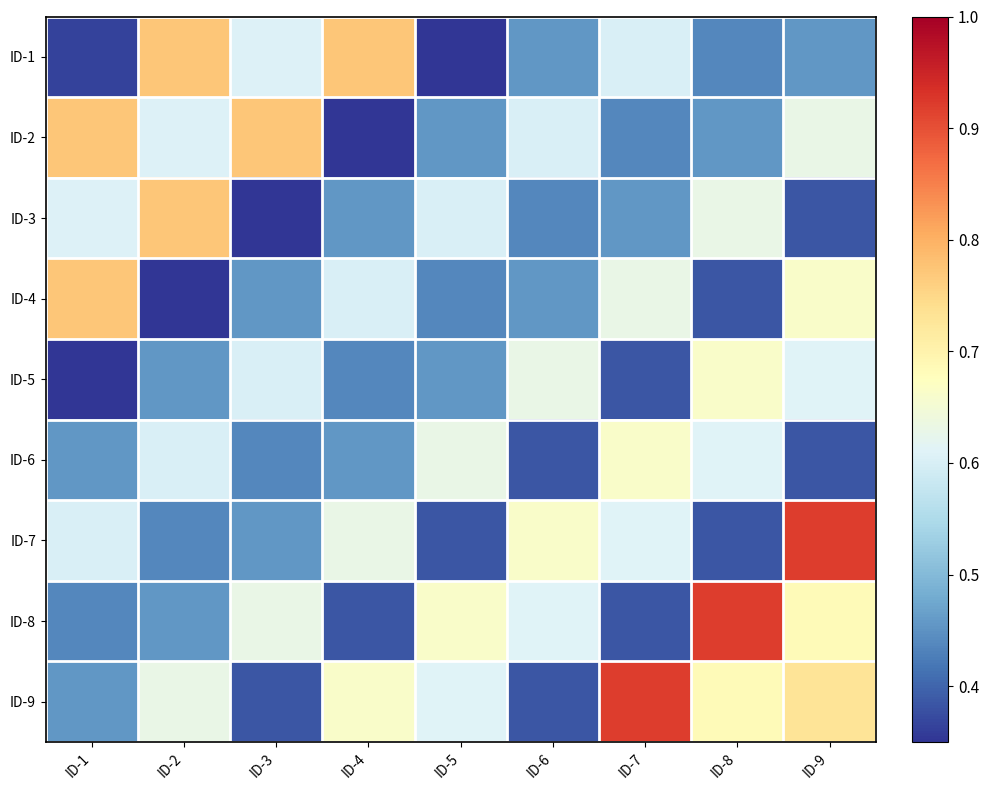

Reading right to left, what are all the values shown in this chart?

ID-1: ID-9=0.5	ID-8=0.4	ID-7=0.6	ID-6=0.5	ID-5=0.3	ID-4=0.8	ID-3=0.6	ID-2=0.8	ID-1=0.4
ID-2: ID-9=0.6	ID-8=0.5	ID-7=0.4	ID-6=0.6	ID-5=0.5	ID-4=0.3	ID-3=0.8	ID-2=0.6	ID-1=0.8
ID-3: ID-9=0.4	ID-8=0.6	ID-7=0.5	ID-6=0.4	ID-5=0.6	ID-4=0.5	ID-3=0.3	ID-2=0.8	ID-1=0.6
ID-4: ID-9=0.7	ID-8=0.4	ID-7=0.6	ID-6=0.5	ID-5=0.4	ID-4=0.6	ID-3=0.5	ID-2=0.3	ID-1=0.8
ID-5: ID-9=0.6	ID-8=0.7	ID-7=0.4	ID-6=0.6	ID-5=0.5	ID-4=0.4	ID-3=0.6	ID-2=0.5	ID-1=0.3
ID-6: ID-9=0.4	ID-8=0.6	ID-7=0.7	ID-6=0.4	ID-5=0.6	ID-4=0.5	ID-3=0.4	ID-2=0.6	ID-1=0.5
ID-7: ID-9=0.9	ID-8=0.4	ID-7=0.6	ID-6=0.7	ID-5=0.4	ID-4=0.6	ID-3=0.5	ID-2=0.4	ID-1=0.6
ID-8: ID-9=0.7	ID-8=0.9	ID-7=0.4	ID-6=0.6	ID-5=0.7	ID-4=0.4	ID-3=0.6	ID-2=0.5	ID-1=0.4
ID-9: ID-9=0.7	ID-8=0.7	ID-7=0.9	ID-6=0.4	ID-5=0.6	ID-4=0.7	ID-3=0.4	ID-2=0.6	ID-1=0.5